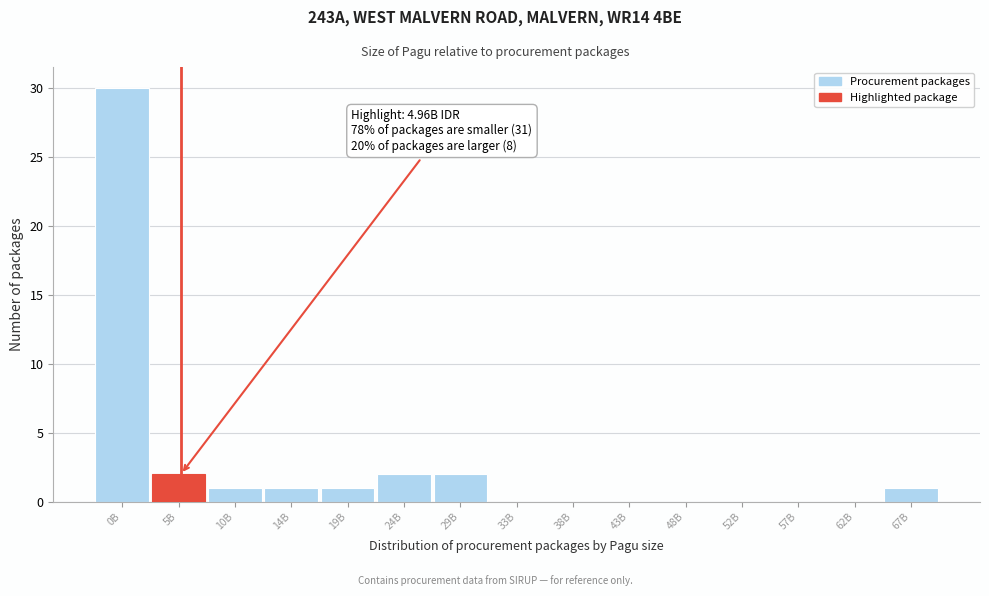

Reading left to right, extract all data points from this chart.

0B=30	5B=2	10B=1	14B=1	19B=1	24B=2	29B=2	33B=0	38B=0	43B=0	48B=0	52B=0	57B=0	62B=0	67B=1